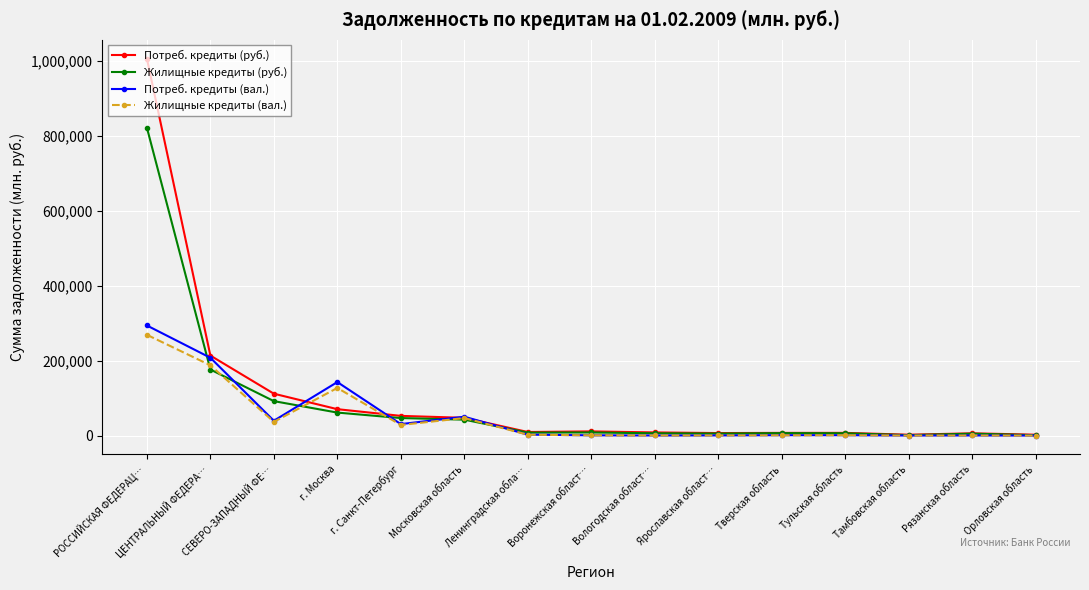

How many values in the Потреб. кредиты (руб.) series exceed 9990?

8